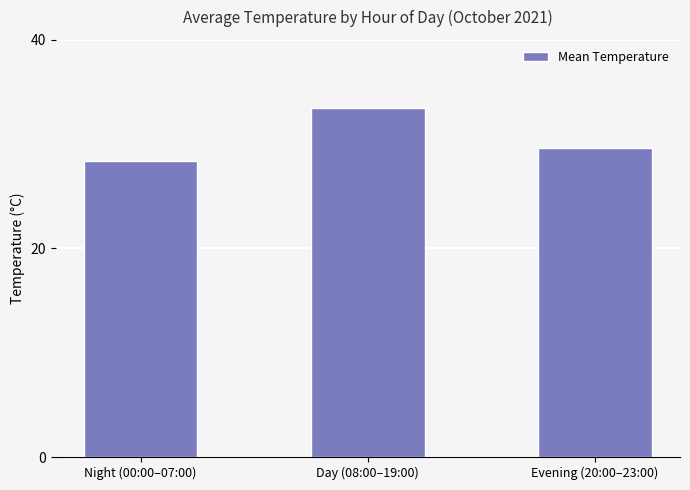

The chart shows a value of 48.4 at Night (00:00–07:00). True or false?

False